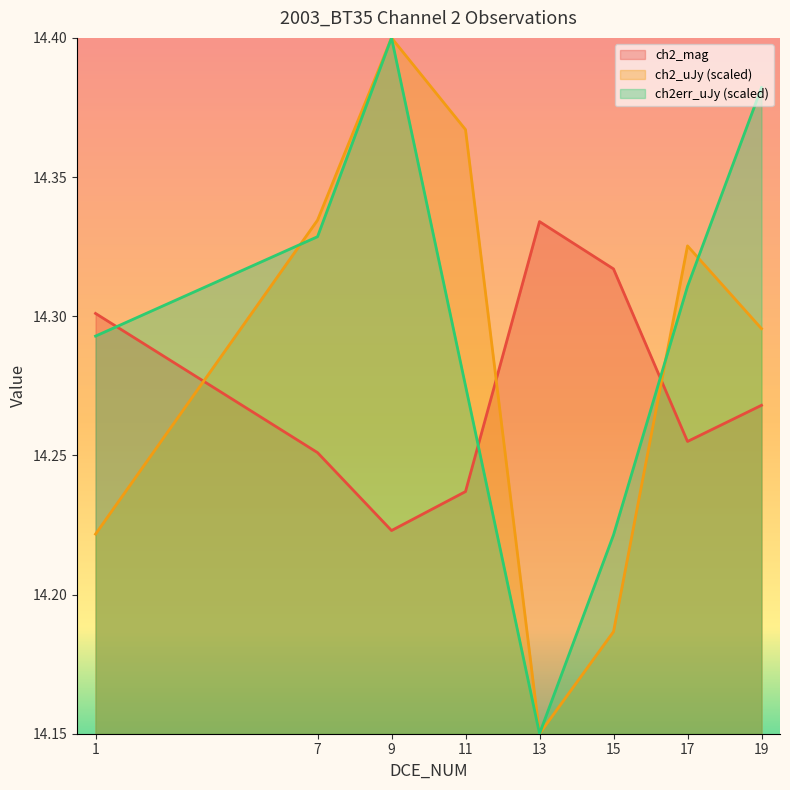

Which category has the highest value across all series?

9